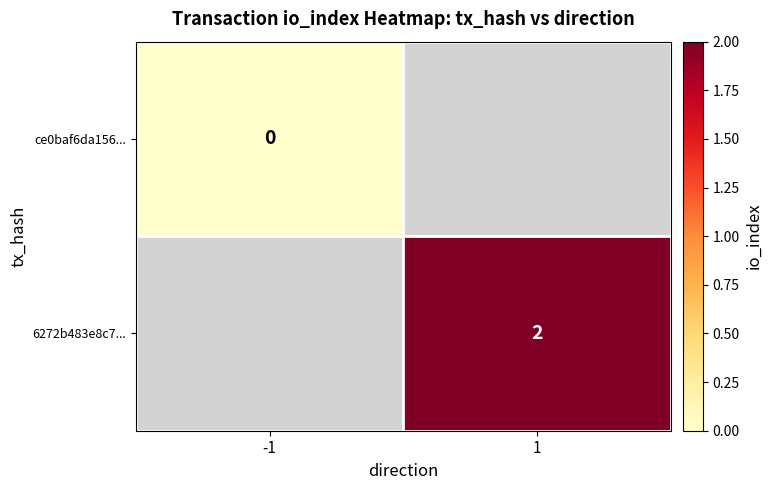

Which has a higher value, -1 or 1?

1